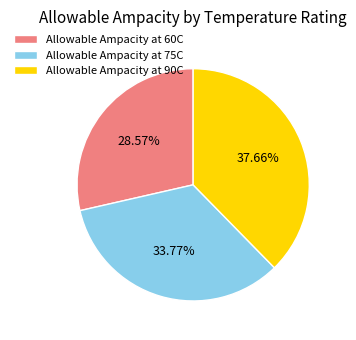

What is the total percentage of Allowable Ampacity at 90C and Allowable Ampacity at 75C?

71.4%